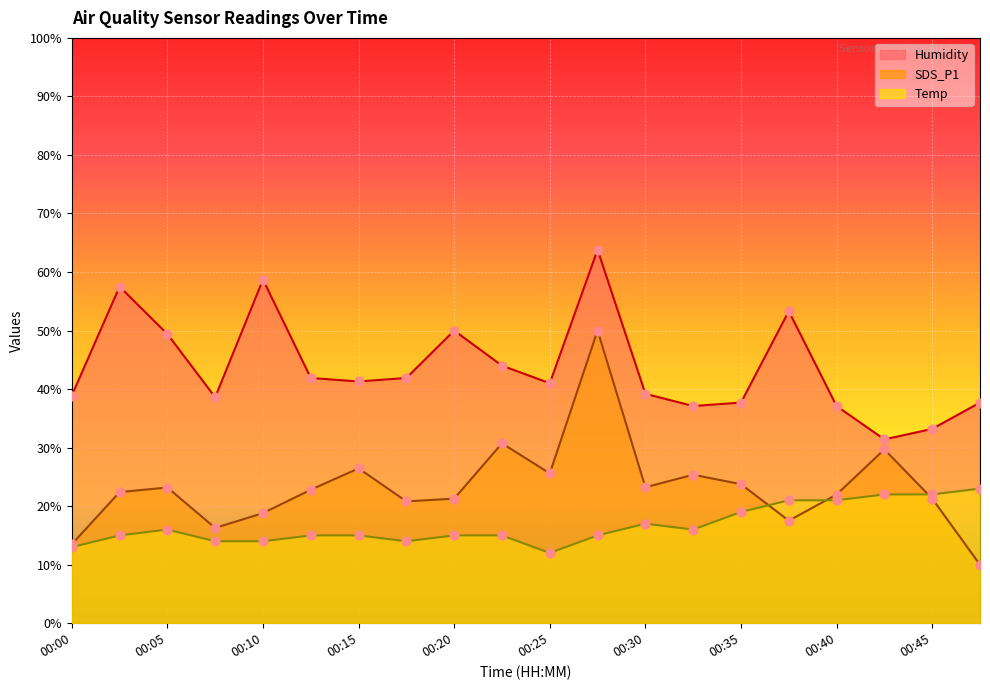

Which series has the largest total across all categories?

Humidity